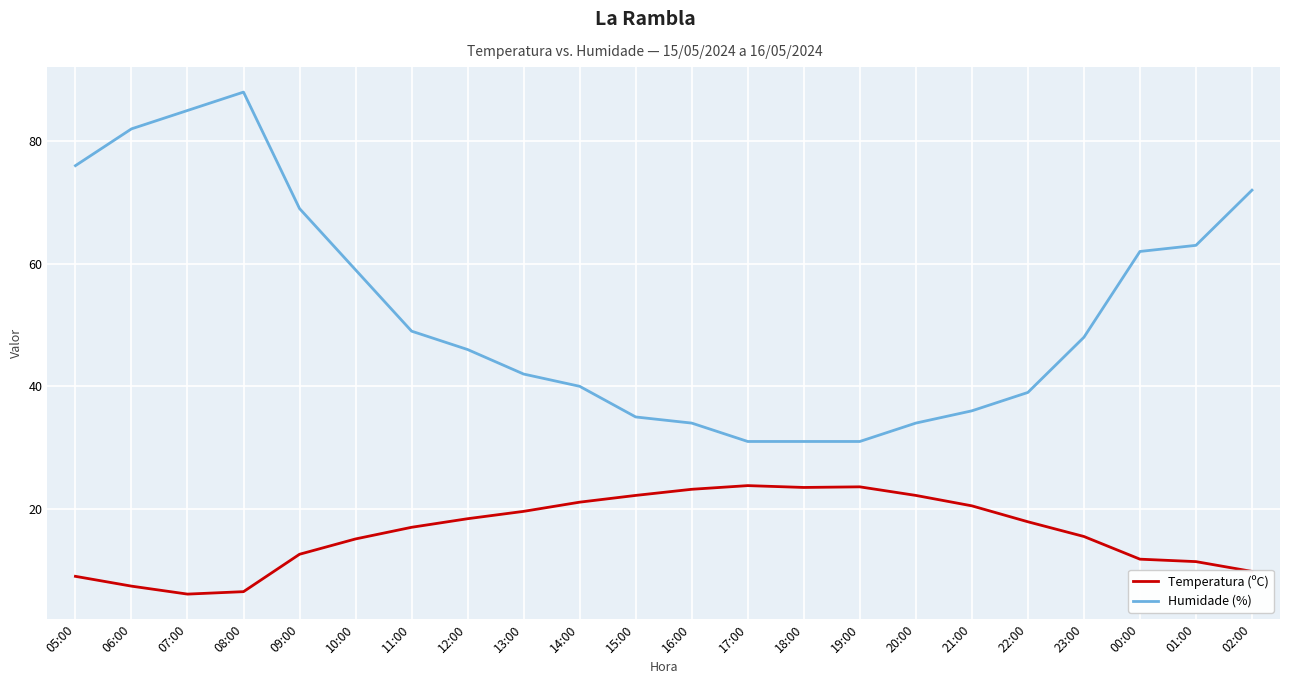

Rank the series at 10:00 from lowest to highest value.

Temperatura (ºC), Humidade (%)